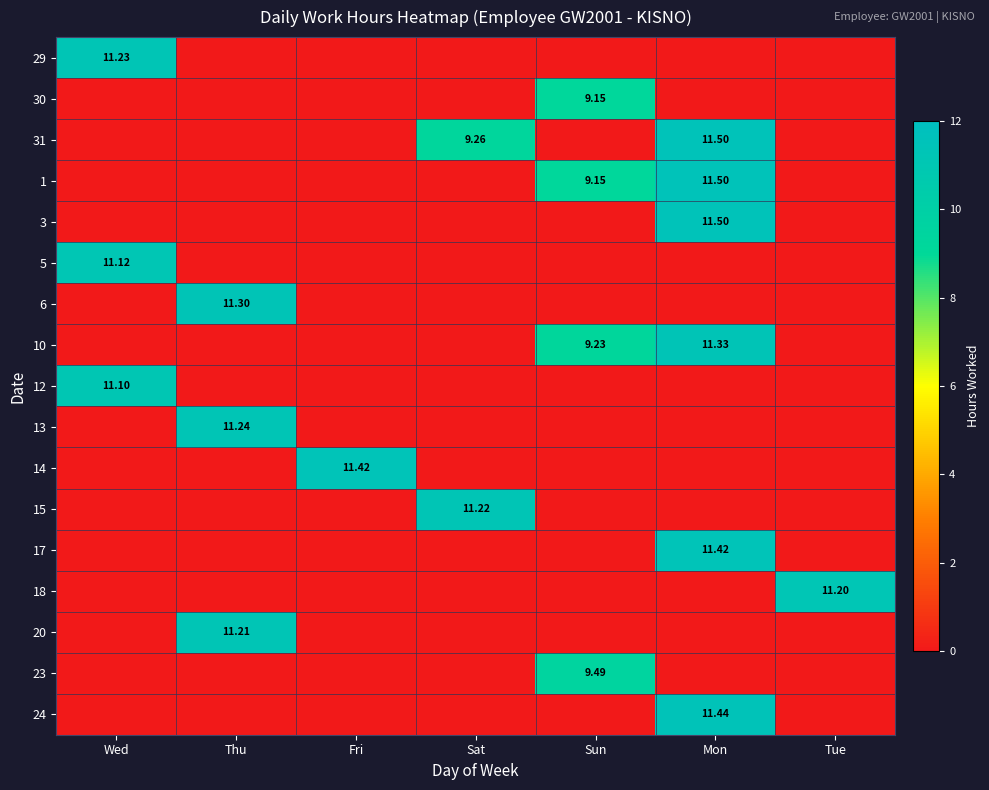

What is the sum of the 6 values at Sun and Thu?

11.3